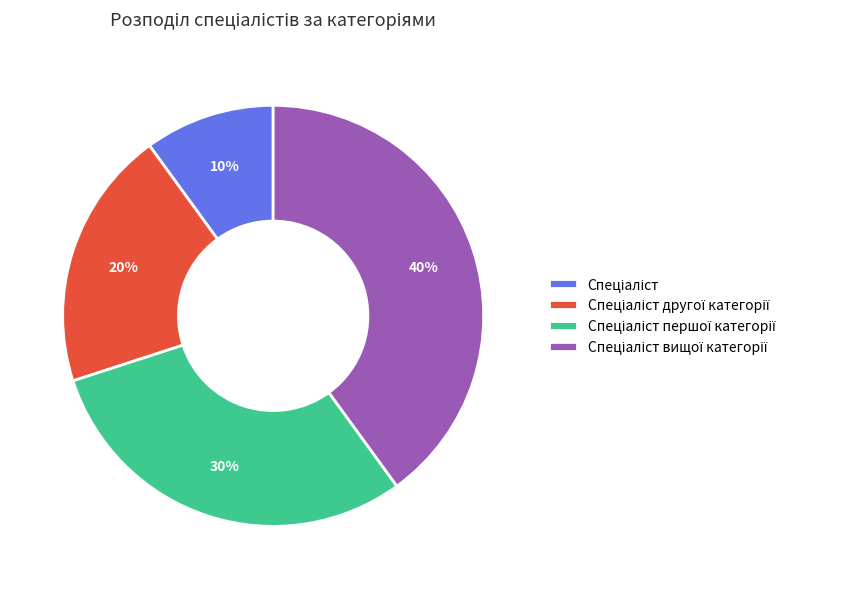

Does any single category account for the majority?

No